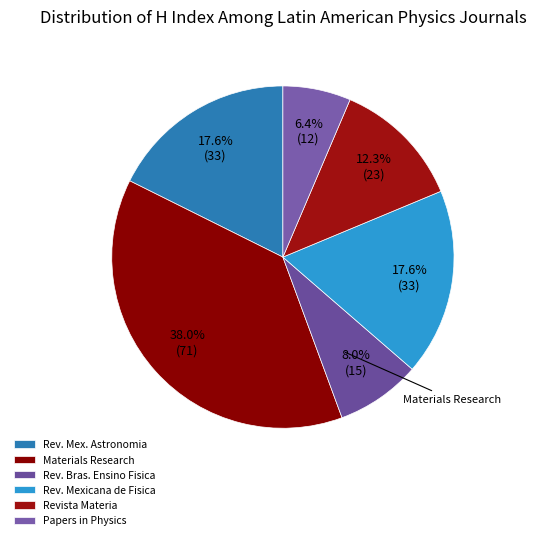

Is there a majority slice in this chart?

No